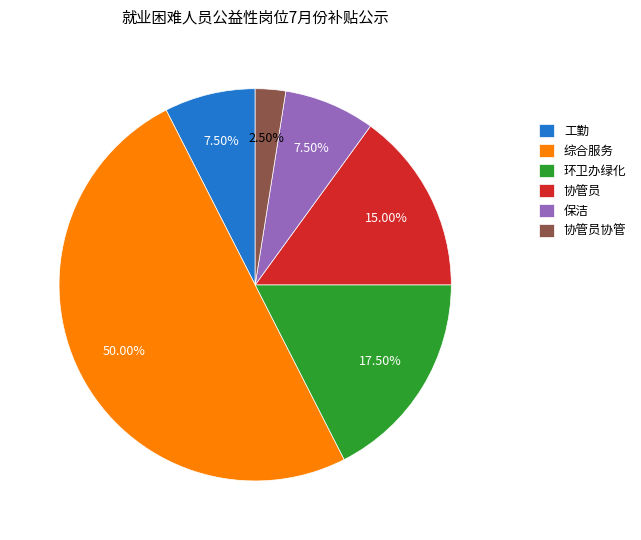

What is the smallest slice in the pie chart?

协管员协管